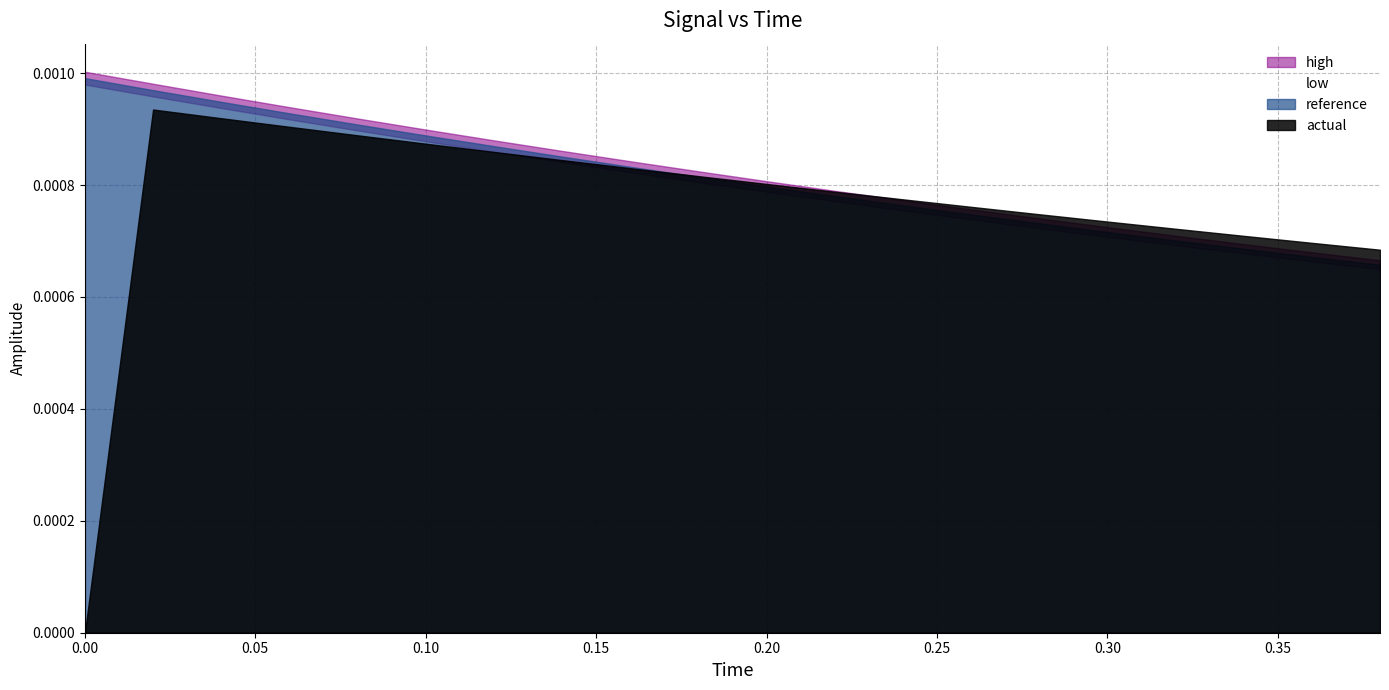

What is the label of the 2nd point from the left?

0.02